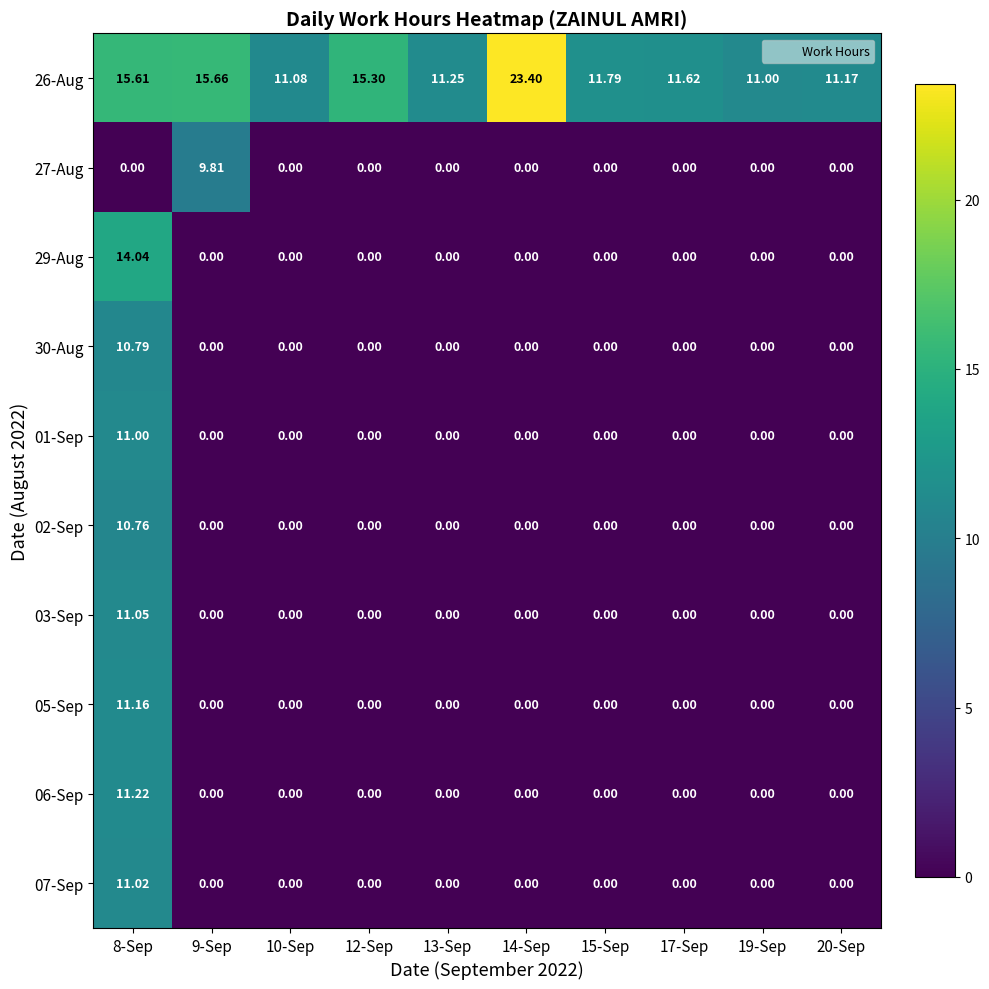

Rank the series by their maximum value, from highest to lowest.

26-Aug, 29-Aug, 06-Sep, 05-Sep, 03-Sep, 07-Sep, 01-Sep, 30-Aug, 02-Sep, 27-Aug